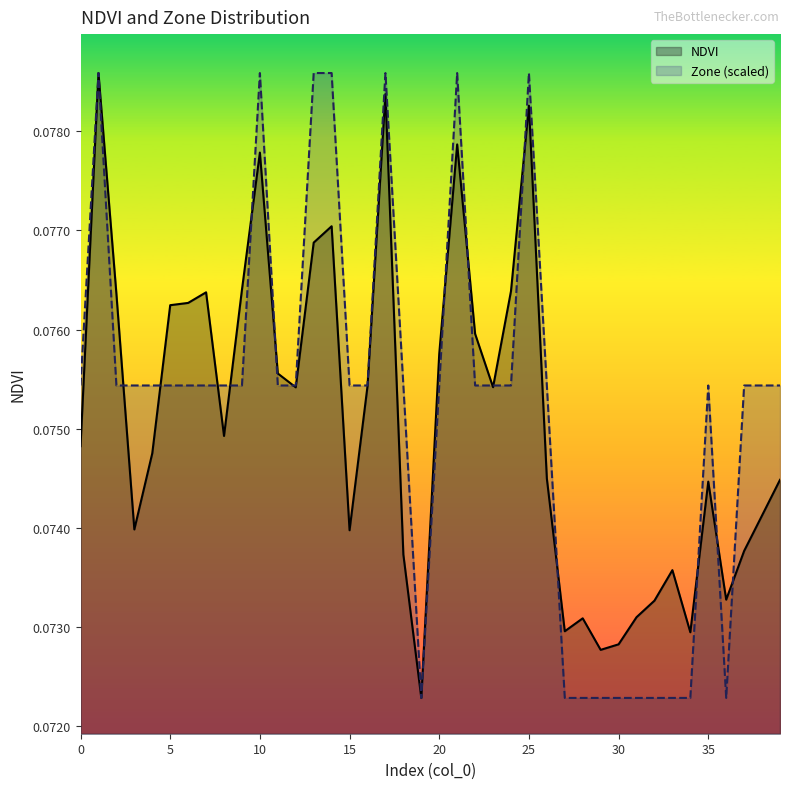

True or false: NDVI has a value of 0.0 at 19.

False